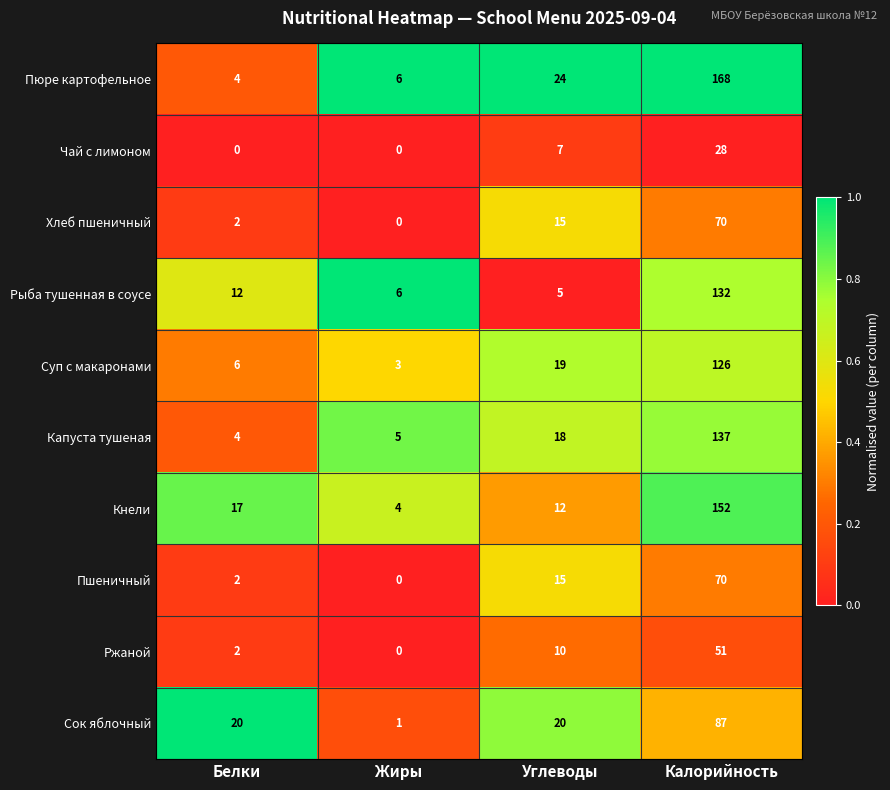

List the labels in order of Кнели value, smallest first.

Жиры, Углеводы, Белки, Калорийность